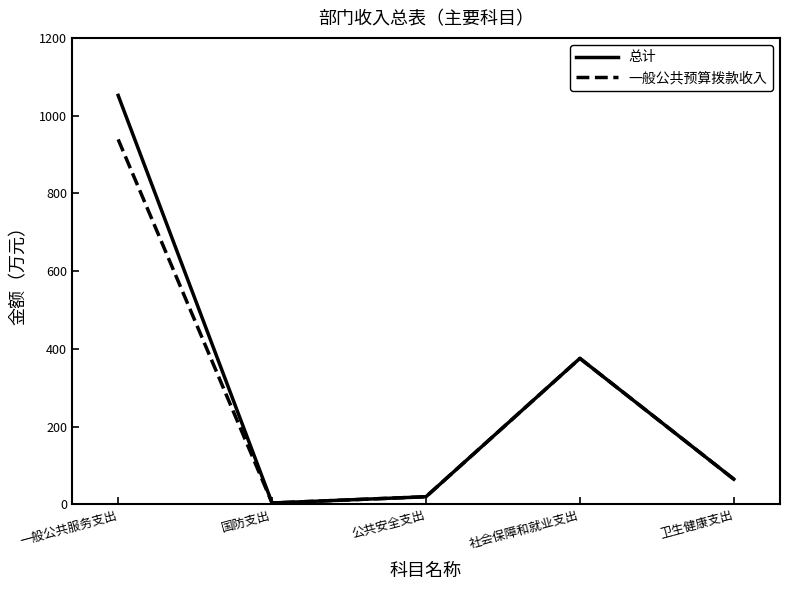

The value of 一般公共预算拨款收入 at 一般公共服务支出 is 938.9. True or false?

True